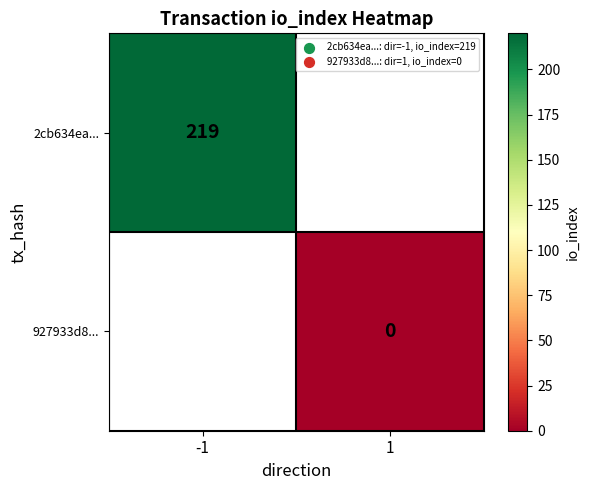

List the series in order of their overall mean, highest first.

2cb634ea..., 927933d8...